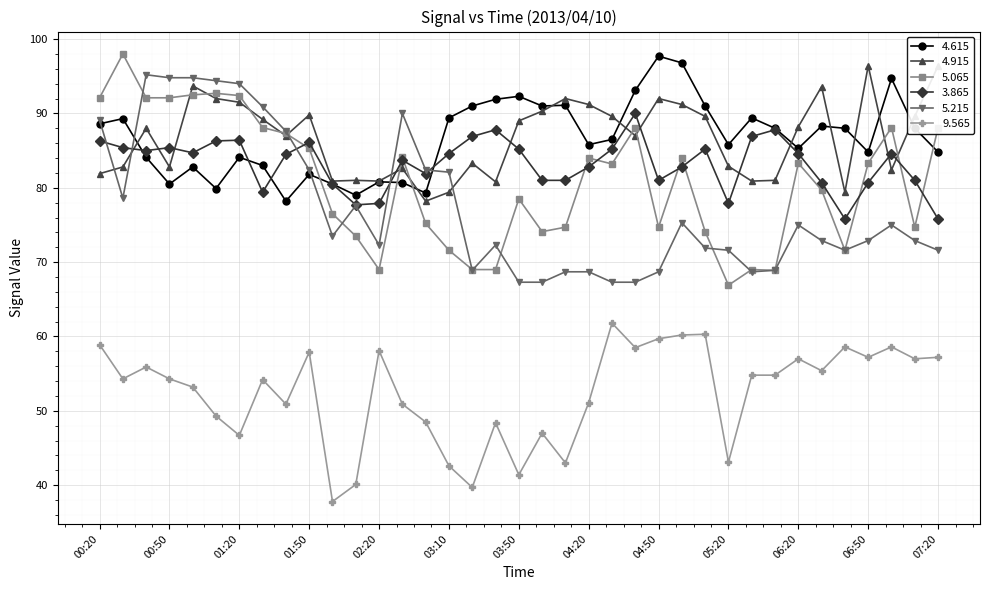

How many categories are shown in the chart?

37